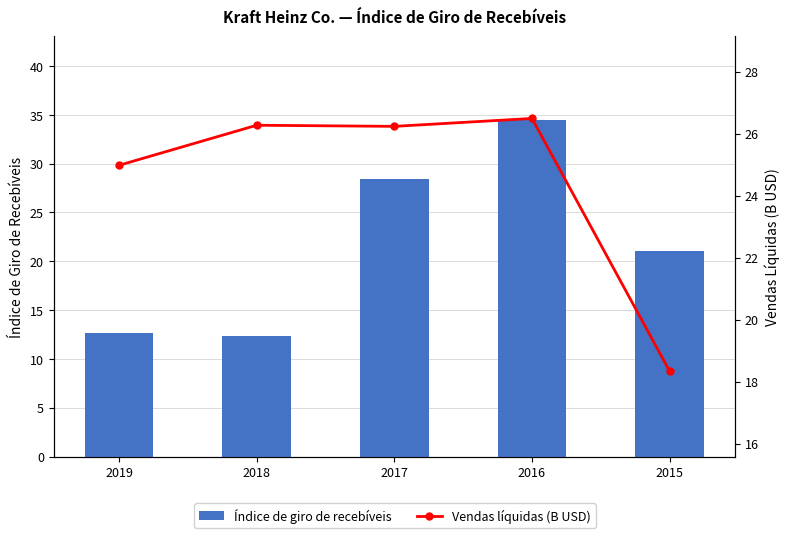

Is it true that Vendas líquidas (B USD) equals 42.2 at 2018?

False